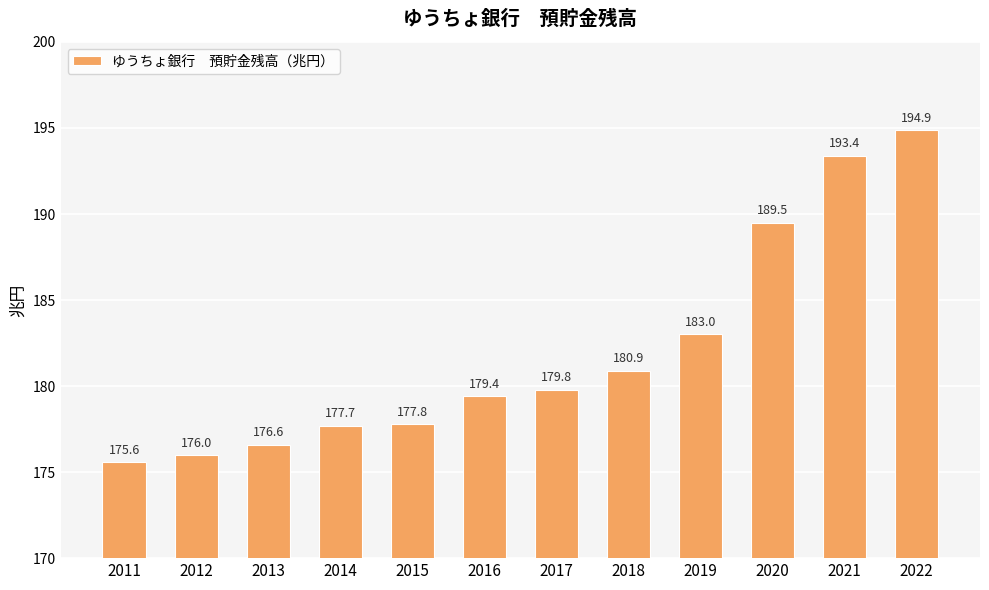

What is the value of the 12th bar from the left?

194.9